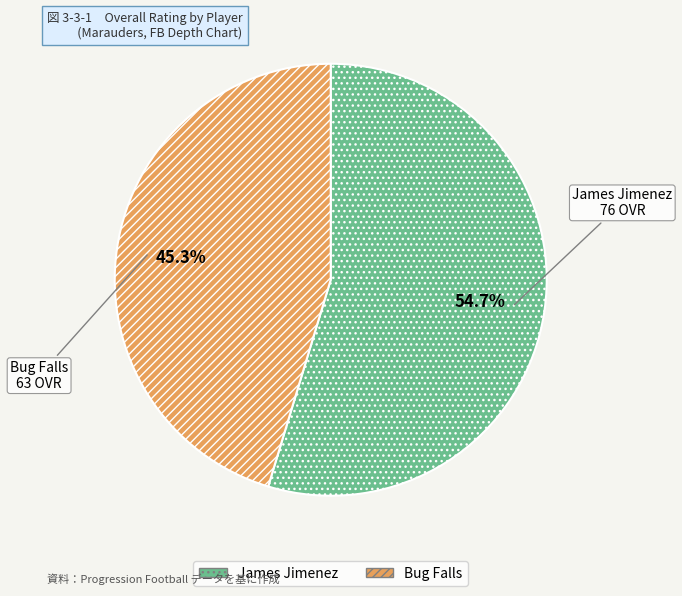

Which slice is the smallest?

Bug Falls